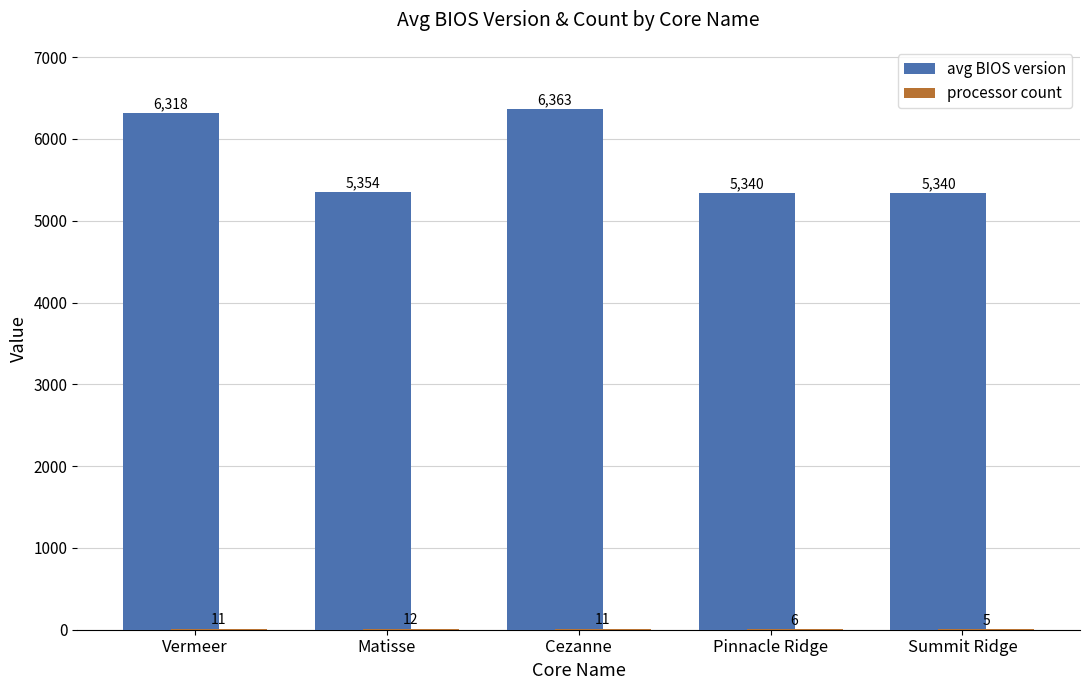

How many distinct data groups are displayed?

2